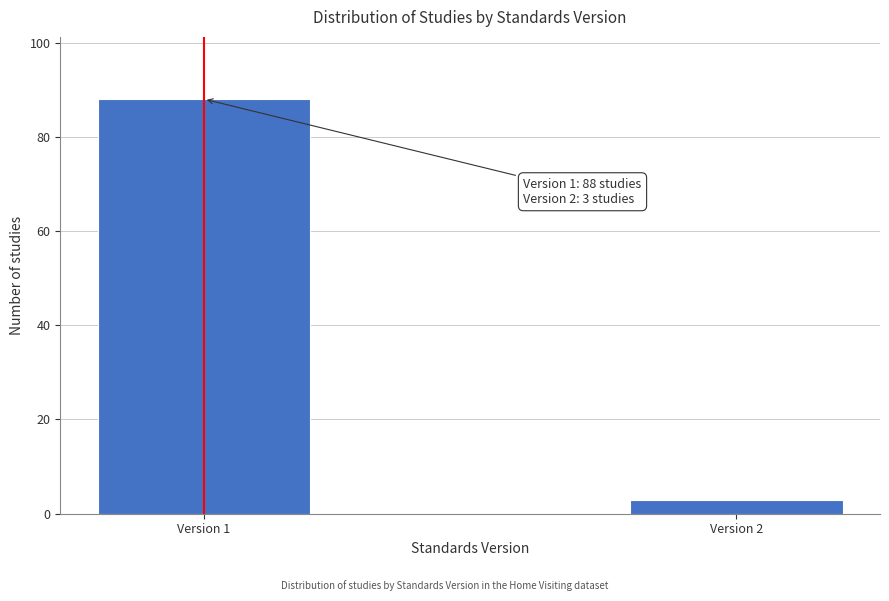

Reading left to right, transcribe all the data shown in this chart.

Version 1=88	Version 2=3